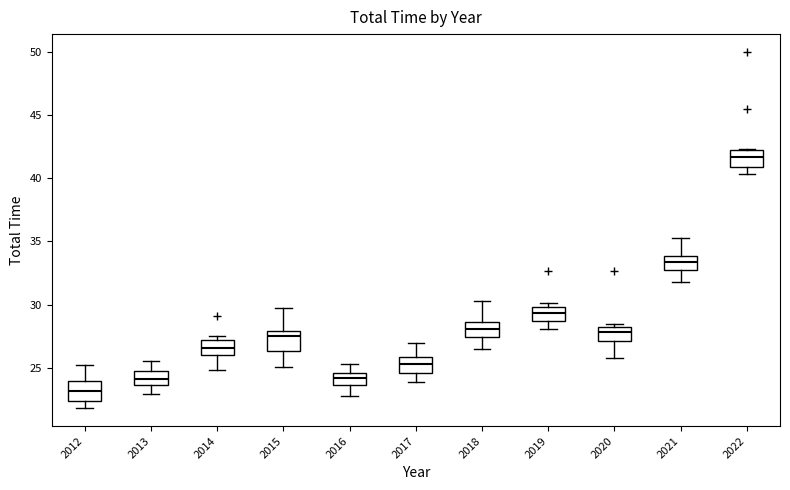

Reading left to right, read every box against the y-axis: the position of its median line, the range the box covers, and the ends of its whiskers. The values are not printed on the chart, so give them approximately, as read against the axis.

2012: median 23.0, box 22.5 to 24.0, whiskers 22.0 to 25.0
2013: median 24.0, box 23.5 to 25.0, whiskers 23.0 to 25.5
2014: median 26.5, box 26.0 to 27.0, whiskers 25.0 to 27.5
2015: median 27.5, box 26.5 to 28.0, whiskers 25.0 to 29.5
2016: median 24.0, box 23.5 to 24.5, whiskers 23.0 to 25.5
2017: median 25.5, box 24.5 to 26.0, whiskers 24.0 to 27.0
2018: median 28.0, box 27.5 to 28.5, whiskers 26.5 to 30.5
2019: median 29.5, box 28.5 to 30.0, whiskers 28.0 to 30.0 (just above the box's upper edge)
2020: median 28.0, box 27.0 to 28.5, whiskers 26.0 to 28.5 (just above the box's upper edge)
2021: median 33.5, box 32.5 to 34.0, whiskers 32.0 to 35.5
2022: median 41.5, box 41.0 to 42.0, whiskers 40.5 to 42.5